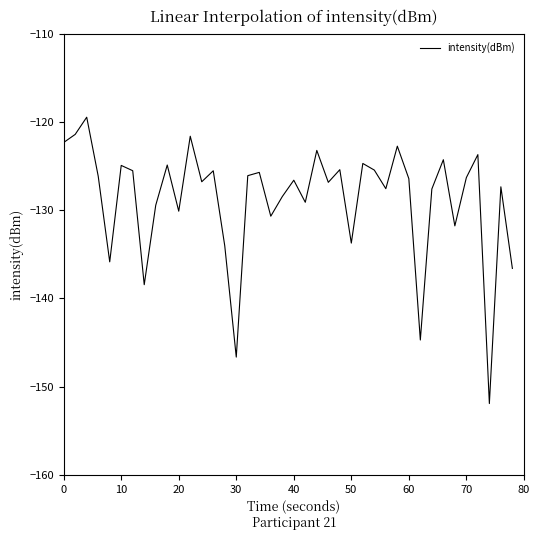

What is the difference between the maximum and minimum values?

32.4